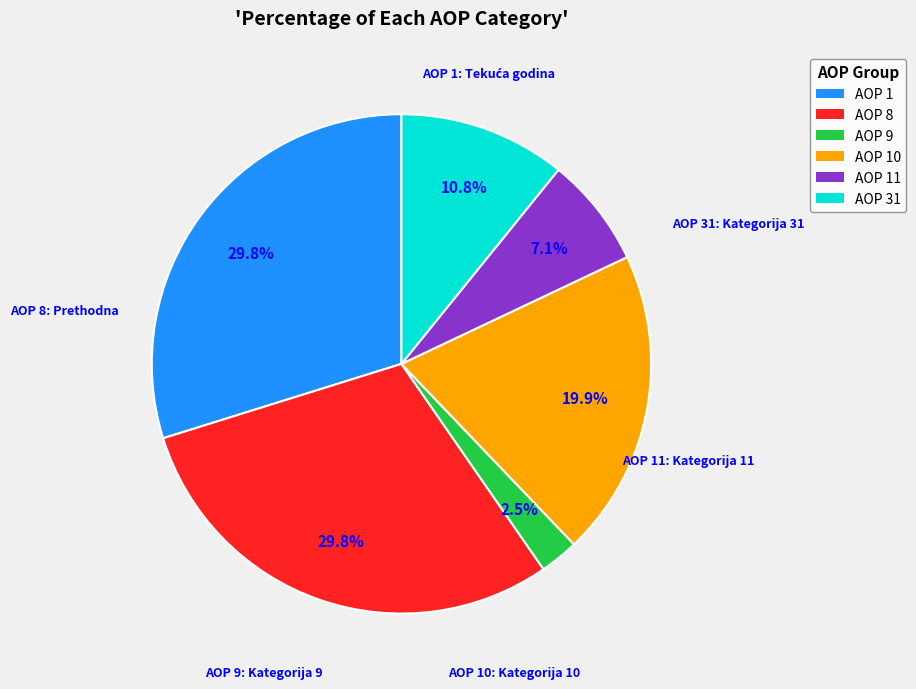

What is the ratio of the value at AOP 9 to the value at AOP 31?

0.2